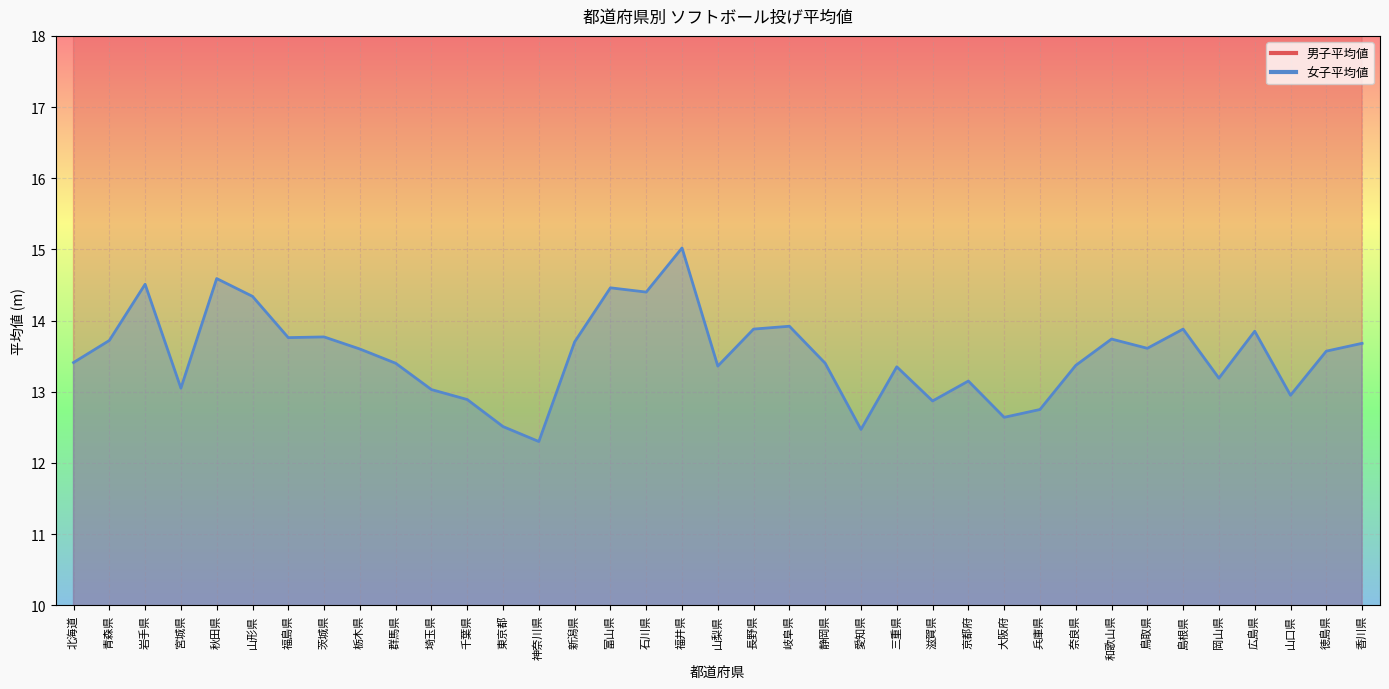

Reading left to right, what are all the values shown in this chart?

男子平均値: 北海道=20.7	青森県=20.3	岩手県=21.9	宮城県=20.6	秋田県=22.6	山形県=21.0	福島県=20.2	茨城県=19.5	栃木県=19.9	群馬県=19.9	埼玉県=19.4	千葉県=19.4	東京都=19.9	神奈川県=19.8	新潟県=20.5	富山県=21.5	石川県=21.8	福井県=21.9	山梨県=19.3	長野県=21.2	岐阜県=20.4	静岡県=19.5	愛知県=19.2	三重県=20.3	滋賀県=20.1	京都府=20.6	大阪府=19.9	兵庫県=20.5	奈良県=20.7	和歌山県=21.0	鳥取県=21.2	島根県=21.8	岡山県=20.5	広島県=22.2	山口県=20.1	徳島県=20.4	香川県=20.5
女子平均値: 北海道=13.4	青森県=13.7	岩手県=14.5	宮城県=13.1	秋田県=14.6	山形県=14.3	福島県=13.8	茨城県=13.8	栃木県=13.6	群馬県=13.4	埼玉県=13.0	千葉県=12.9	東京都=12.5	神奈川県=12.3	新潟県=13.7	富山県=14.5	石川県=14.4	福井県=15.0	山梨県=13.4	長野県=13.9	岐阜県=13.9	静岡県=13.4	愛知県=12.5	三重県=13.3	滋賀県=12.9	京都府=13.2	大阪府=12.6	兵庫県=12.8	奈良県=13.4	和歌山県=13.7	鳥取県=13.6	島根県=13.9	岡山県=13.2	広島県=13.8	山口県=12.9	徳島県=13.6	香川県=13.7